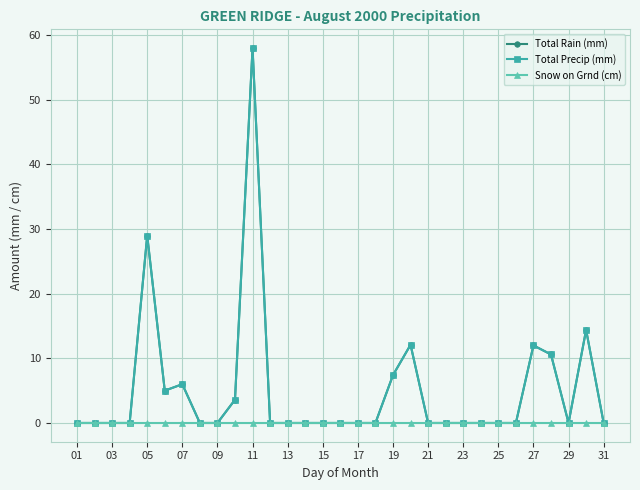

At how many categories does at least one series exceed 34?

1